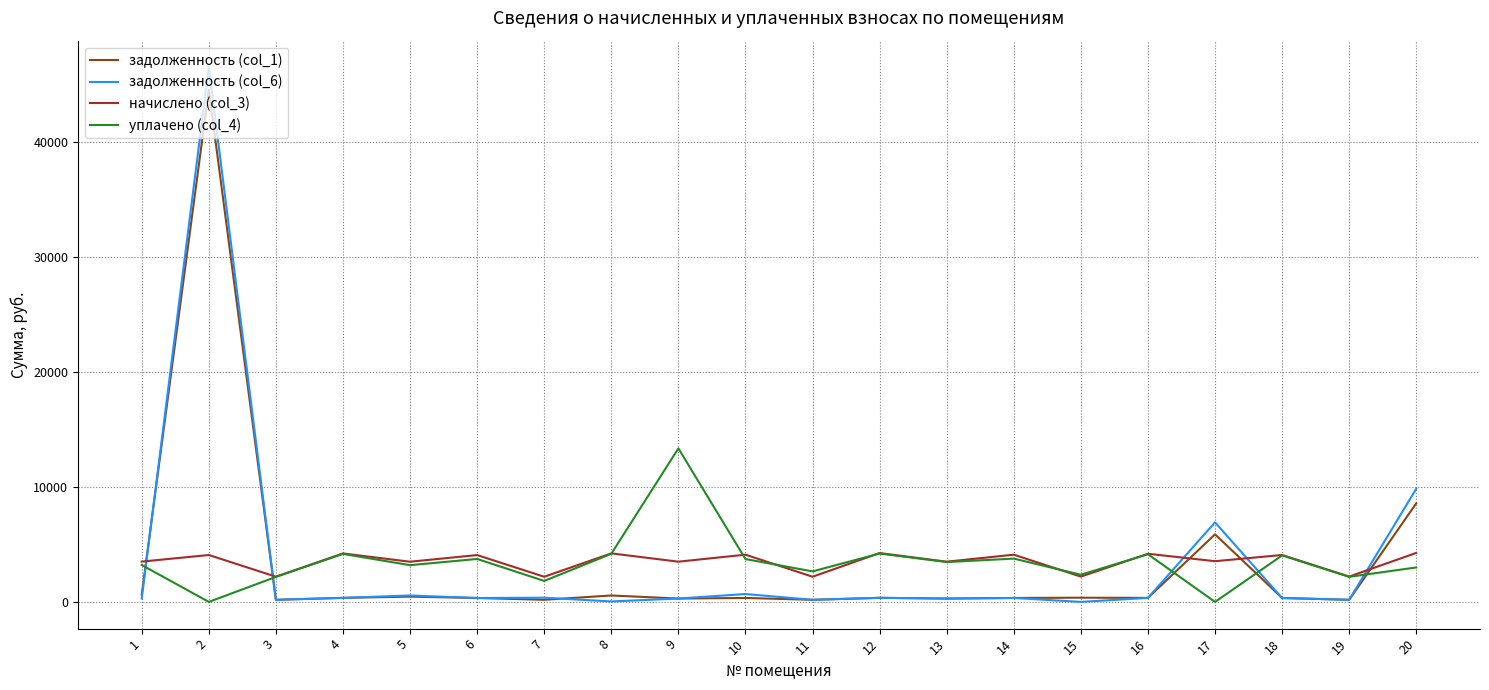

Count the number of categories in the chart.

20